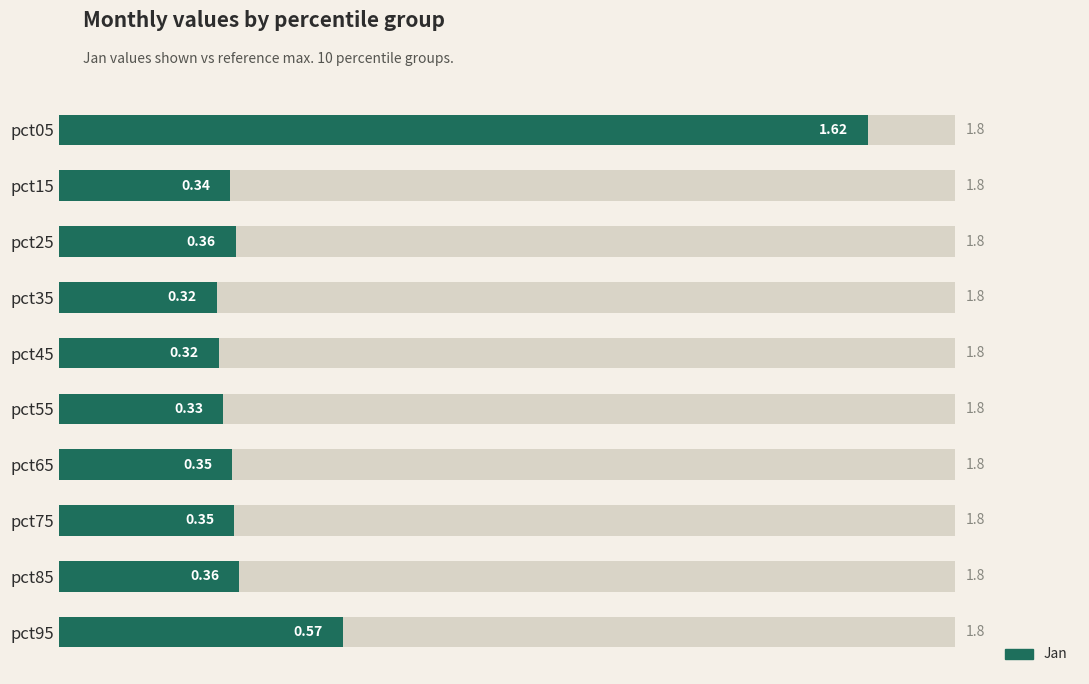

Is it true that the value at pct25 is 0.2?

False